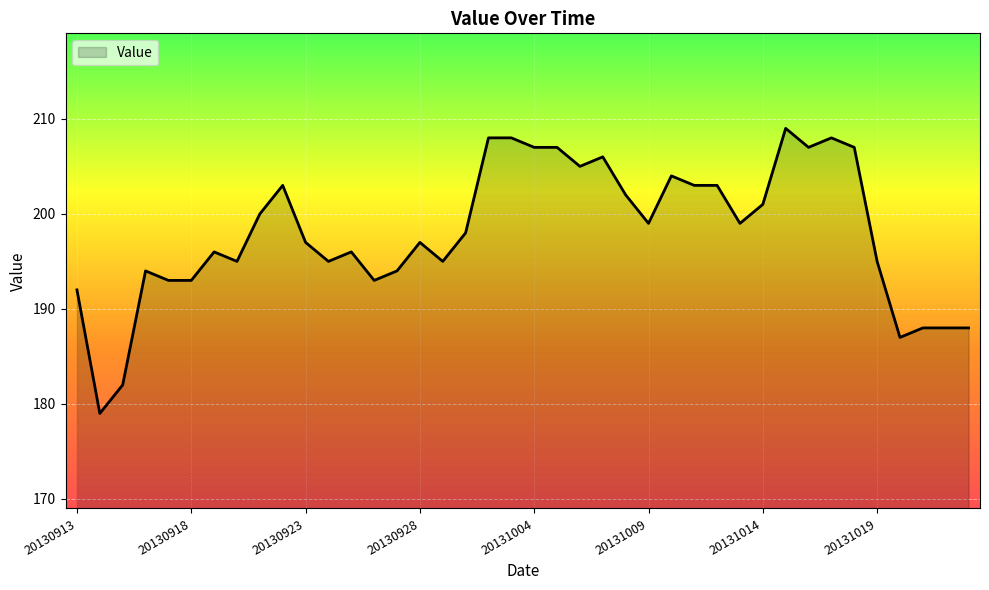

Reading left to right, transcribe all the data shown in this chart.

192	179	182	194	193	193	196	195	200	203	197	195	196	193	194	197	195	198	208	208	207	207	205	206	202	199	204	203	203	199	201	209	207	208	207	195	187	188	188	188